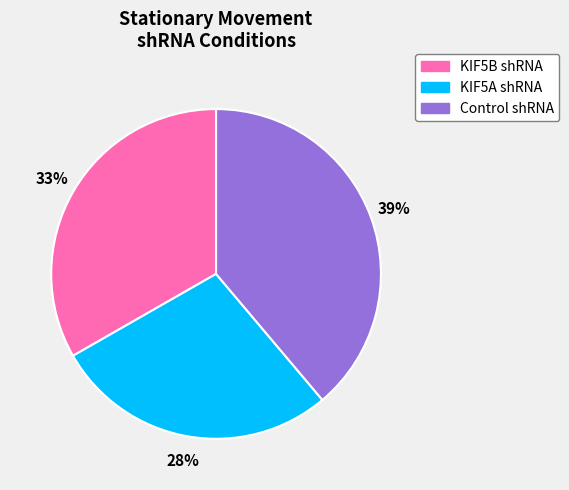

True or false: KIF5A shRNA accounts for 28% of the total.

True